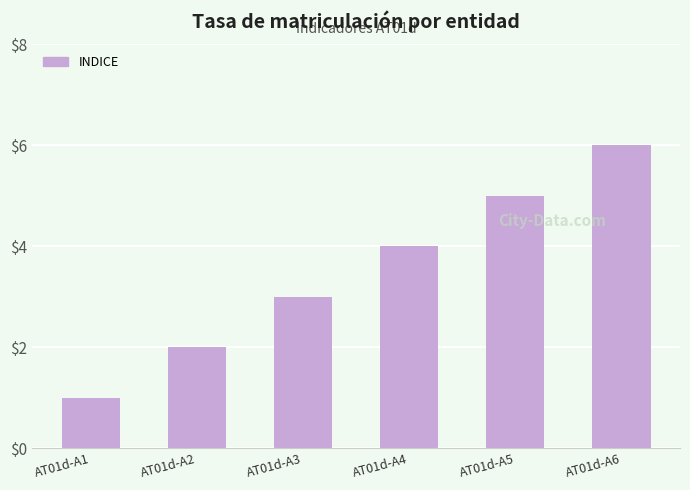

Rank the categories by value from lowest to highest.

AT01d-A1, AT01d-A2, AT01d-A3, AT01d-A4, AT01d-A5, AT01d-A6